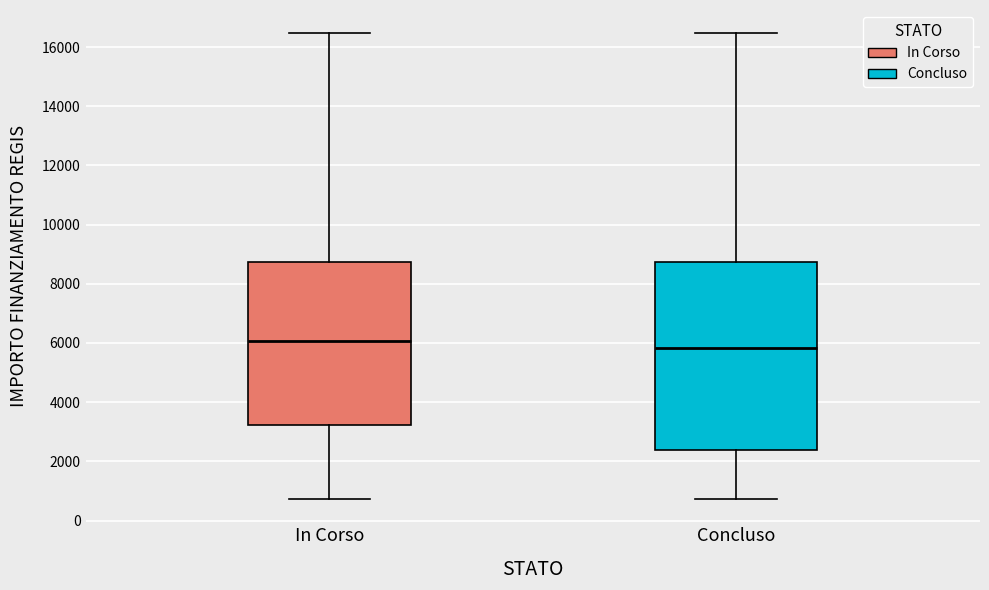

Where does the lower whisker of the box for Concluso end on the y-axis? The values are not printed on the chart, so give them approximately, as read against the axis.

800